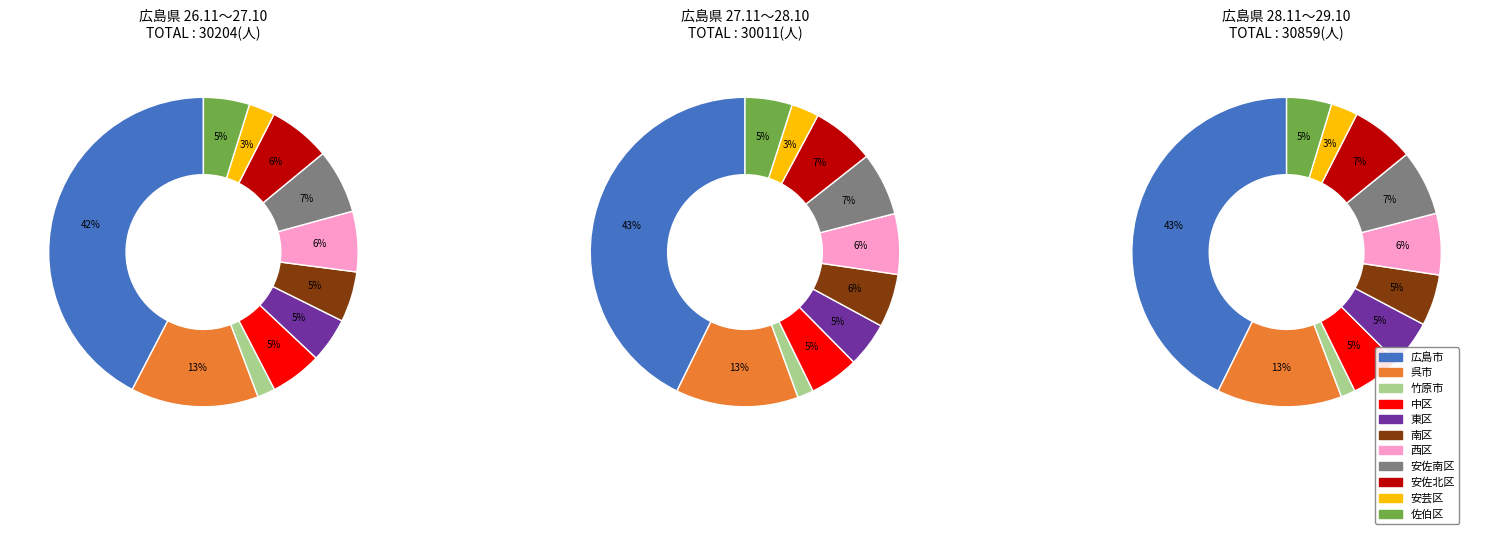

What portion of the pie excludes 佐伯区?

95.2%